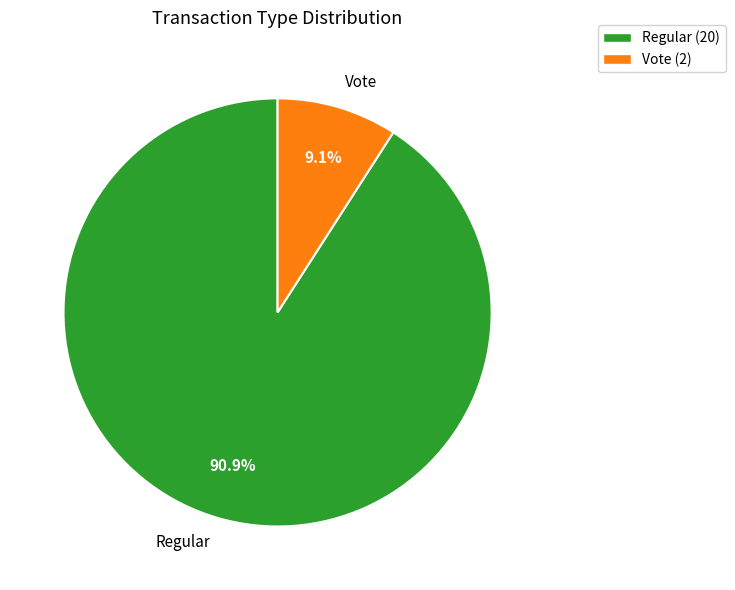

Count the number of slices in the pie.

2